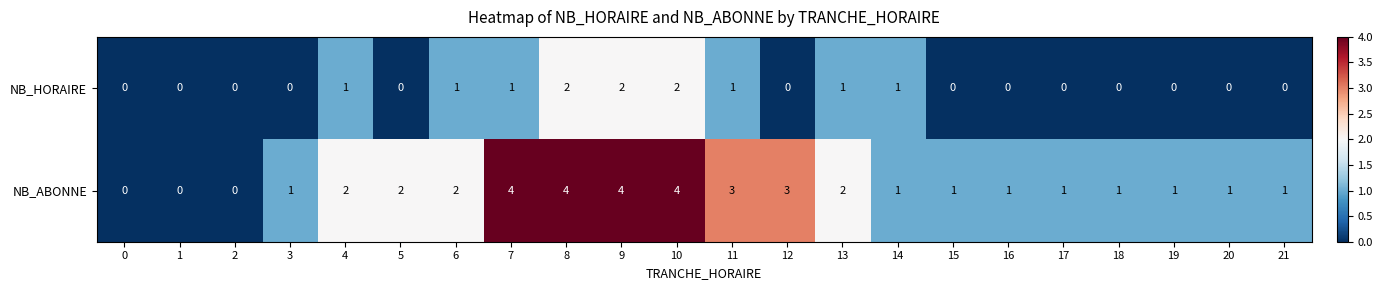

Count the number of categories in the chart.

22